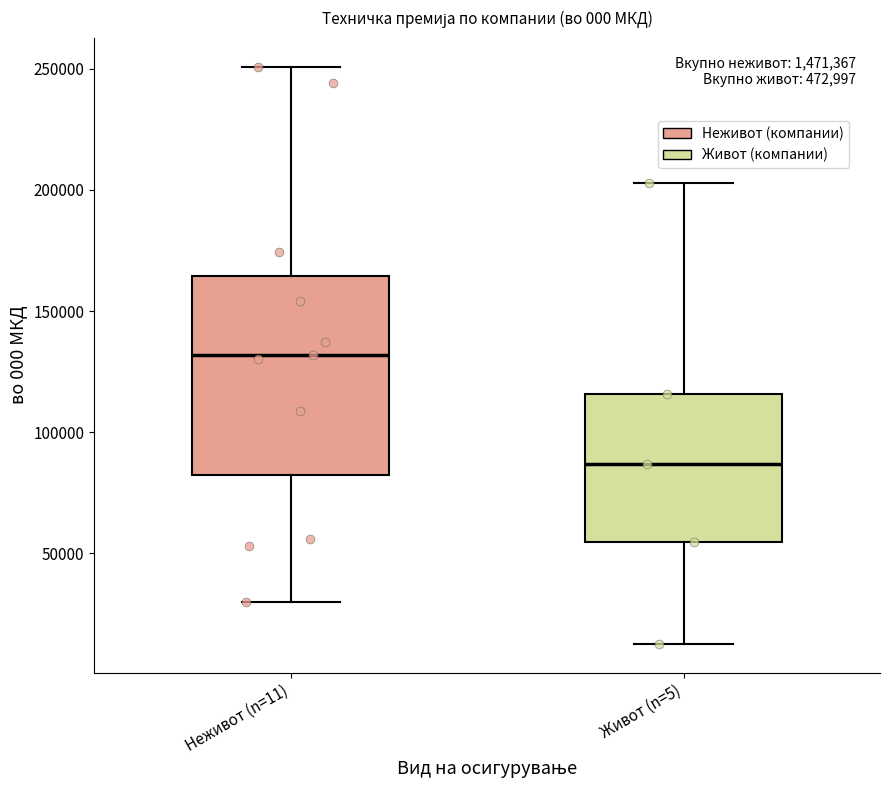

Where is the upper edge of the box for Живот (n=5) on the y-axis? The values are not printed on the chart, so give them approximately, as read against the axis.

115000